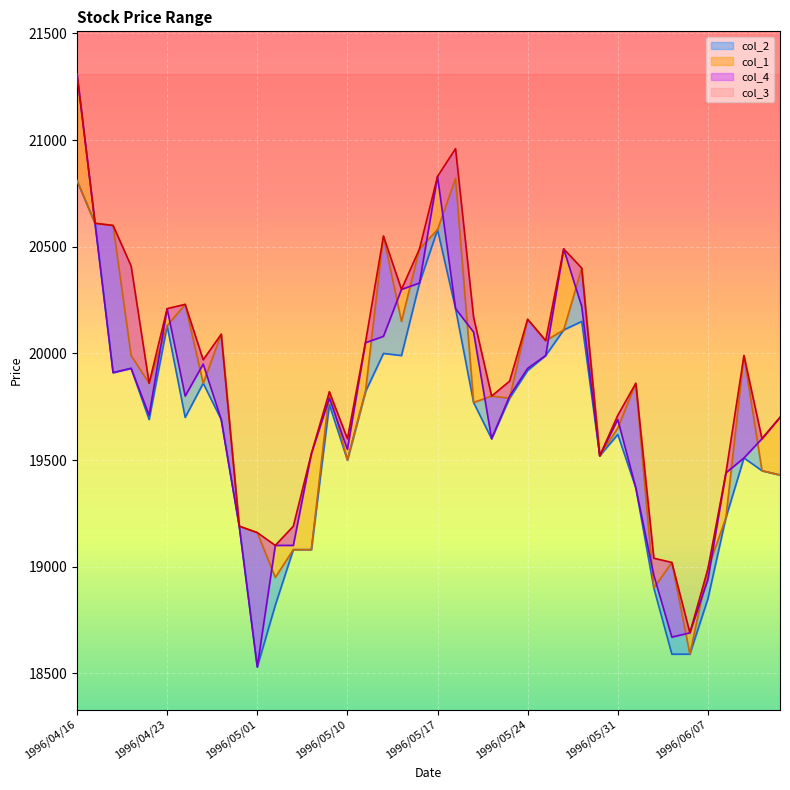

What is the value of the col_2 point at the 29th from the left?

20150